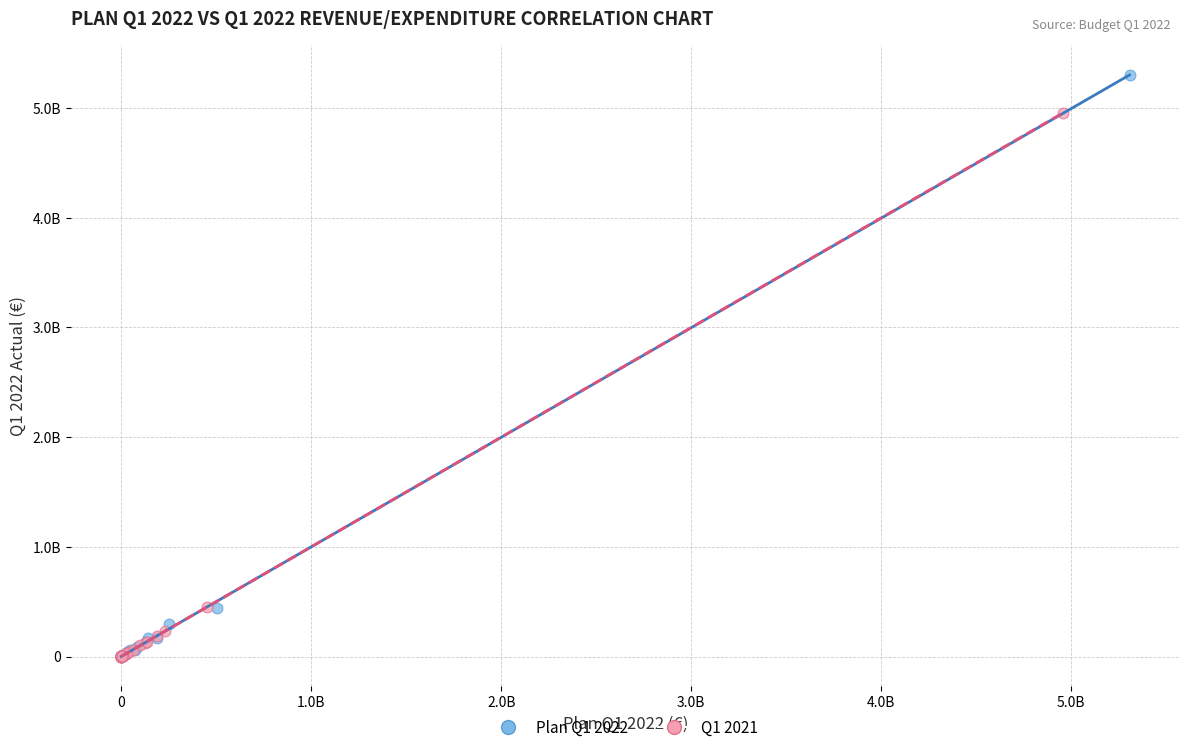

What are all the series names shown in the legend?

Plan Q1 2022, Q1 2021